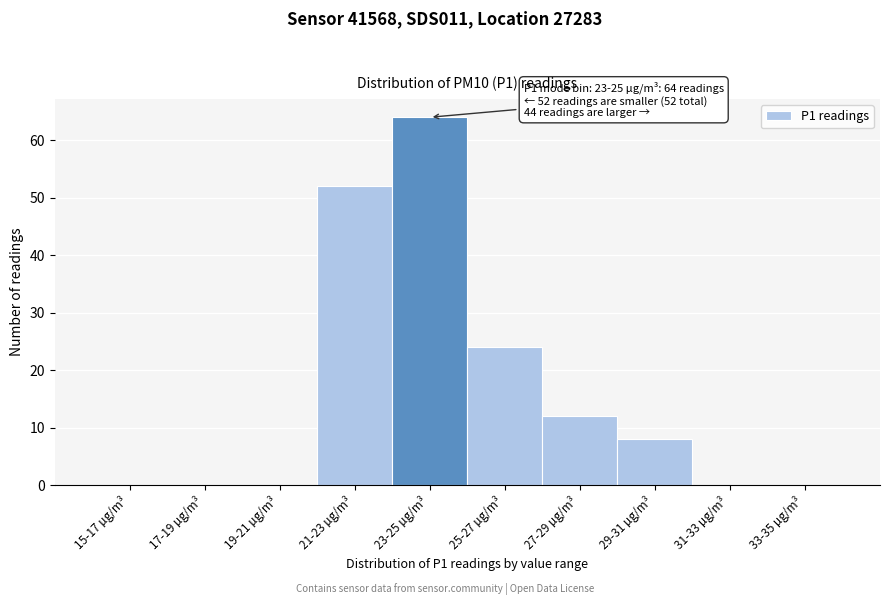

Reading left to right, transcribe all the data shown in this chart.

15-17 µg/m³=0	17-19 µg/m³=0	19-21 µg/m³=0	21-23 µg/m³=52	23-25 µg/m³=64	25-27 µg/m³=24	27-29 µg/m³=12	29-31 µg/m³=8	31-33 µg/m³=0	33-35 µg/m³=0